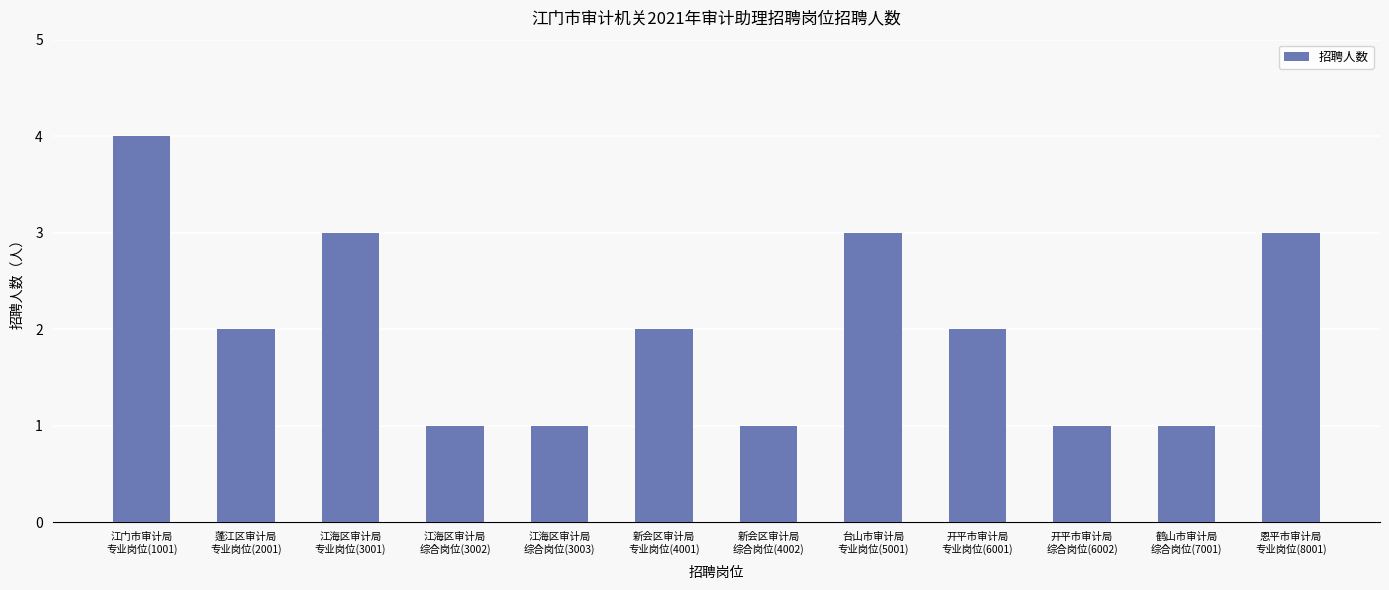

Are the bars horizontal?

No